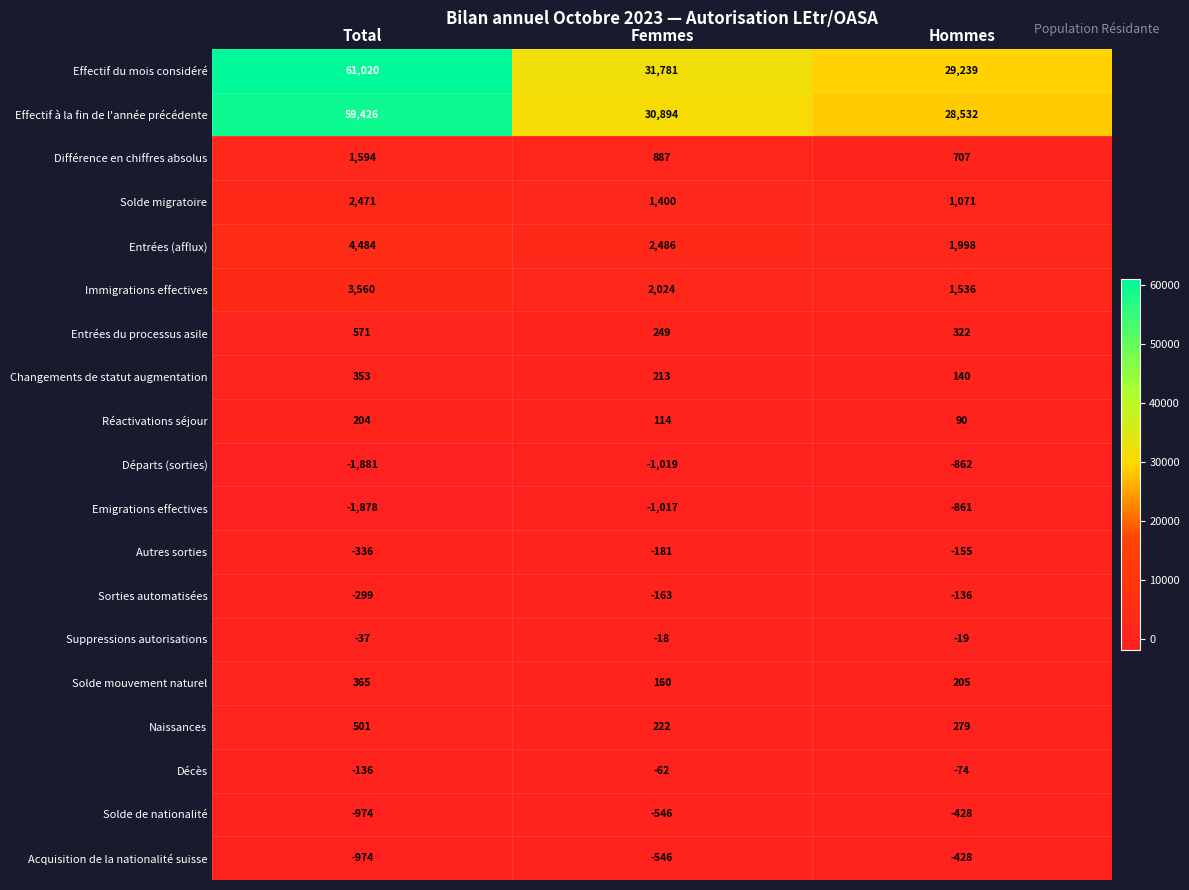

Which series has the largest range (max minus min)?

Effectif du mois considéré